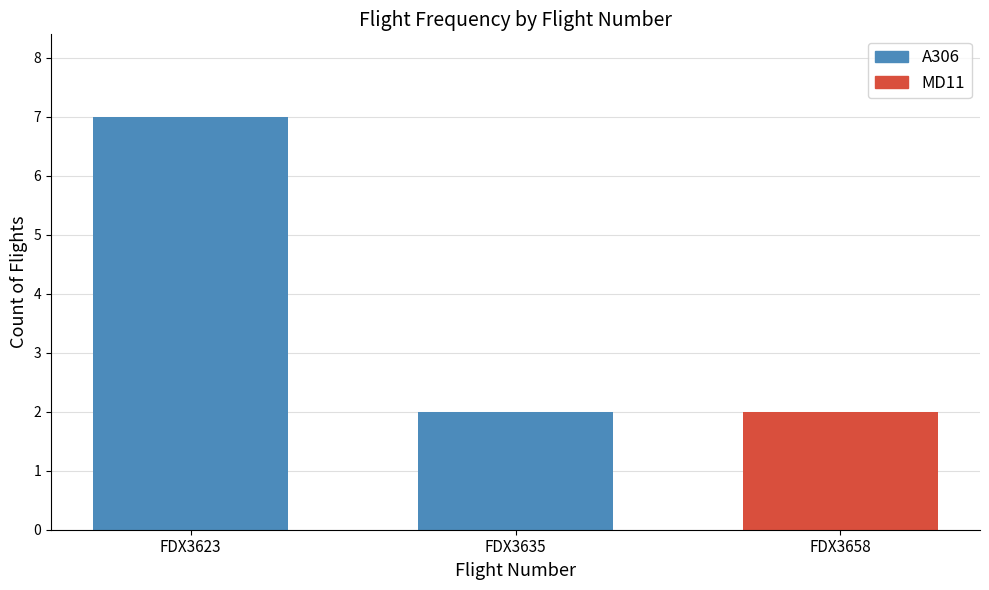

What is the sum of all values?

11